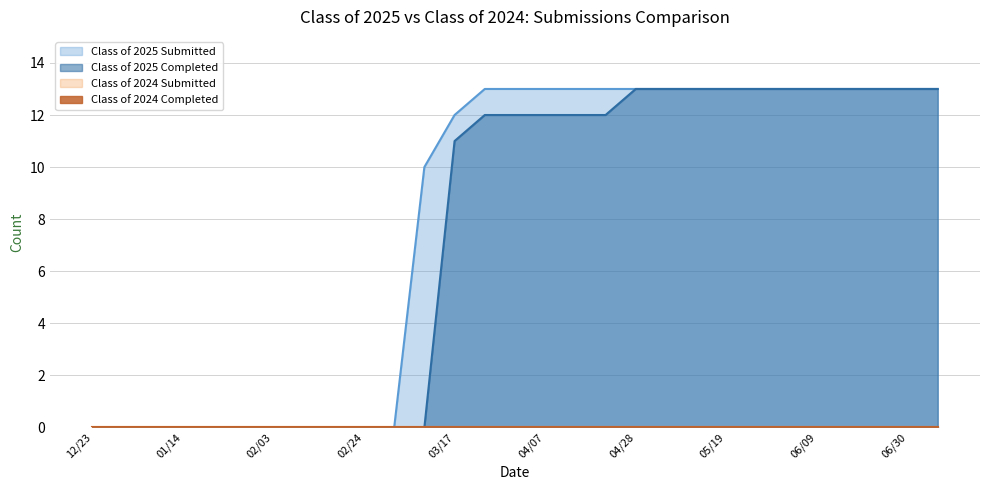

What is the label of the 15th point from the right?

03/31